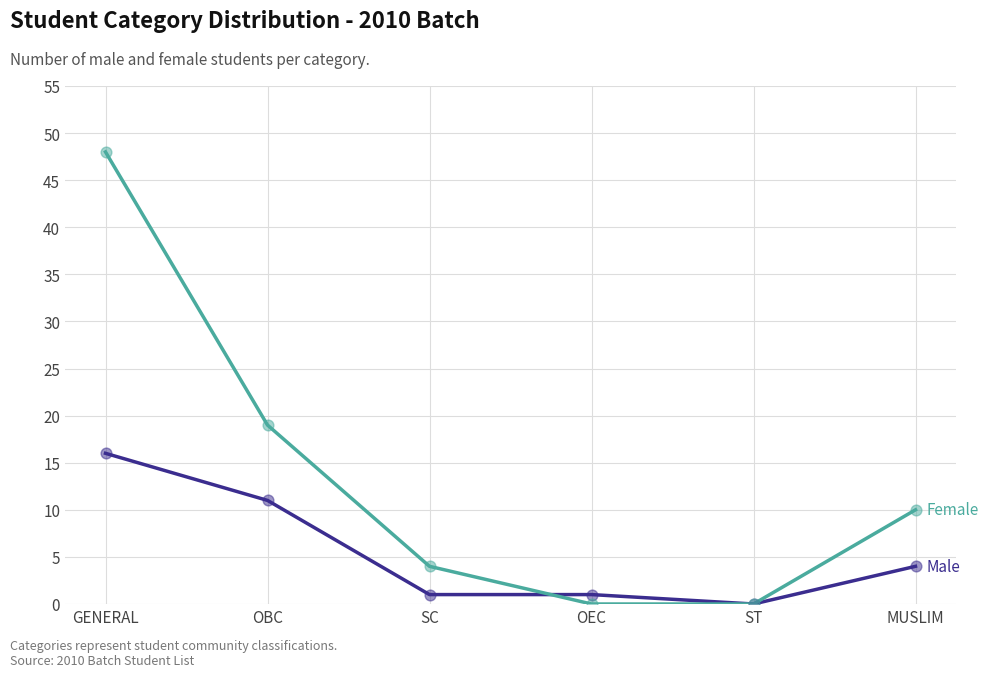

What is the spread (max minus min) of values at OBC?

8